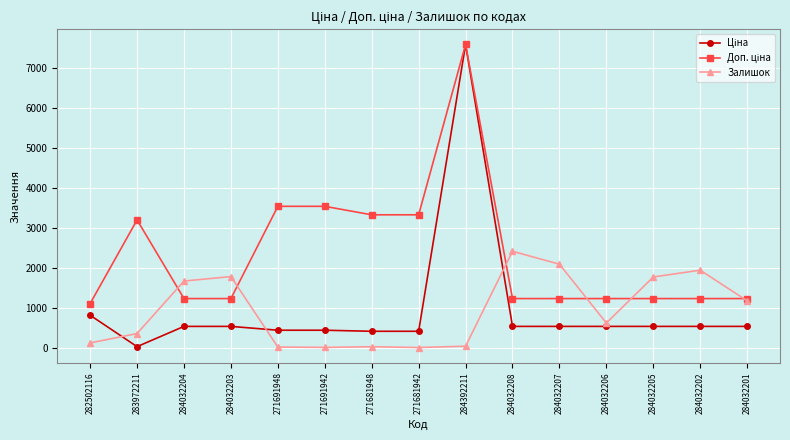

What is the greatest value displayed?

7596.5